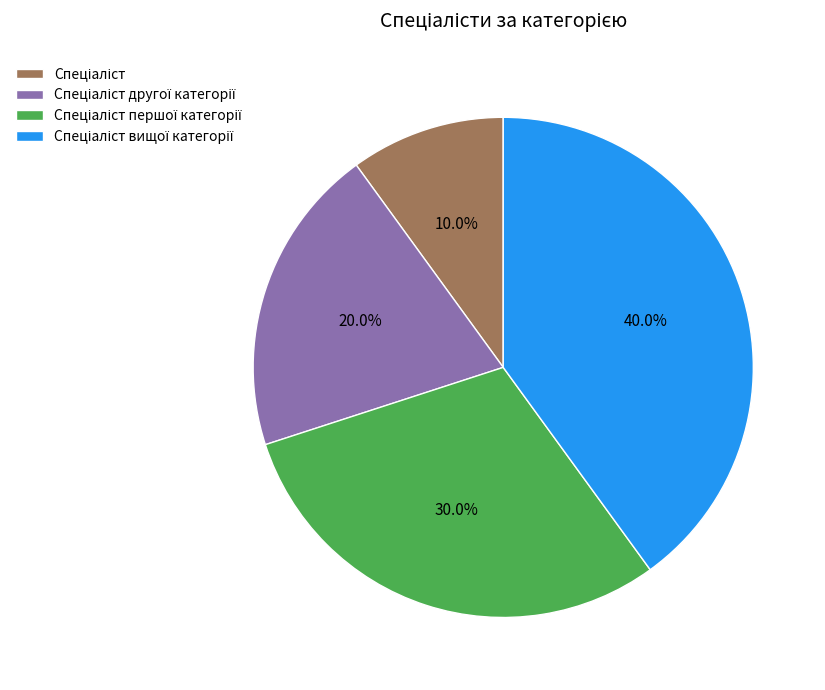

Is there a majority slice in this chart?

No